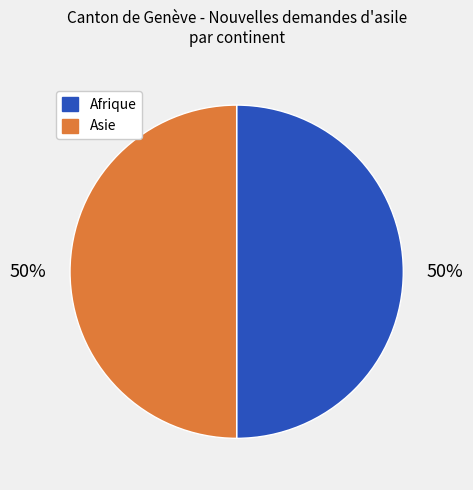

Count the number of slices in the pie.

2